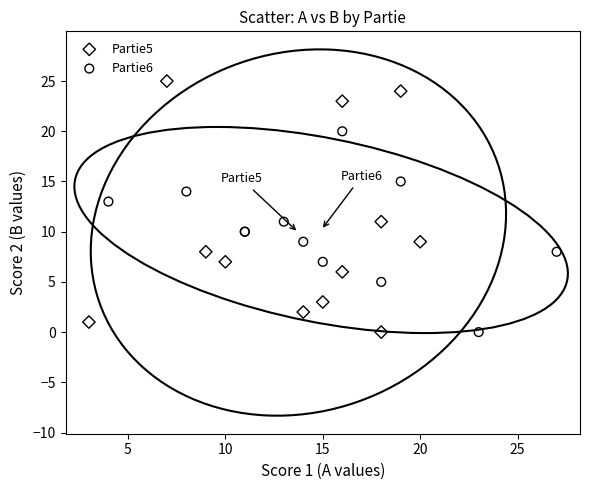

Which series has the widest spread of Y values?

Partie5